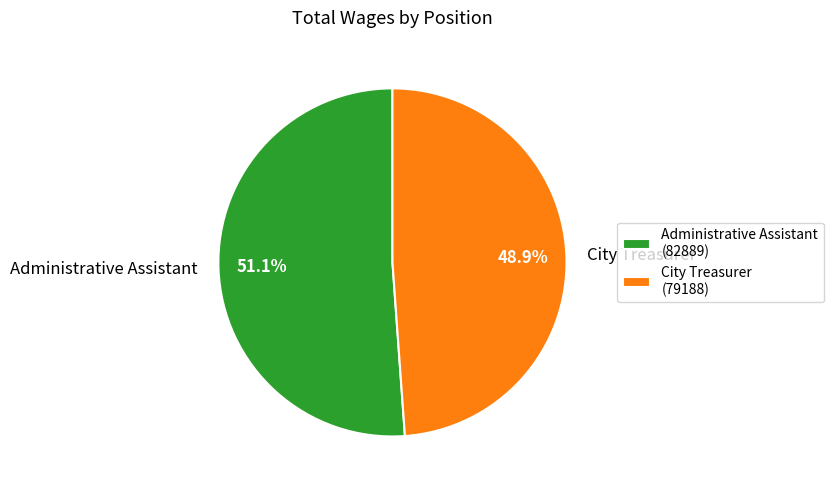

To the nearest percent, what is the difference between the largest and smallest slice percentages?

2%